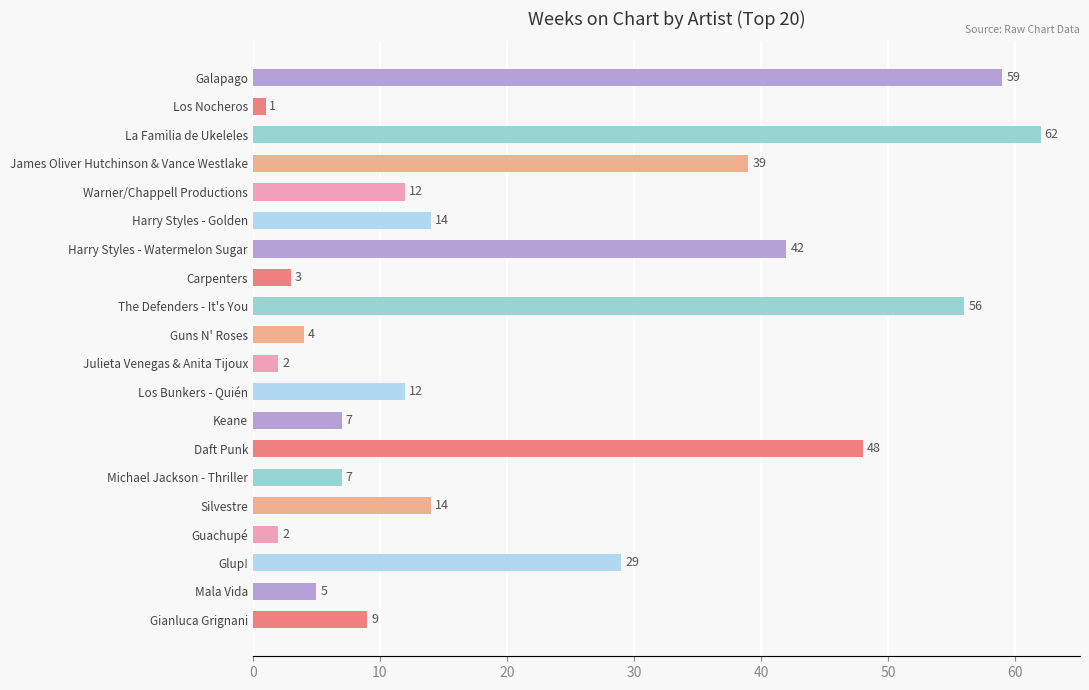

Which has a higher value, Los Bunkers - Quién or Michael Jackson - Thriller?

Los Bunkers - Quién